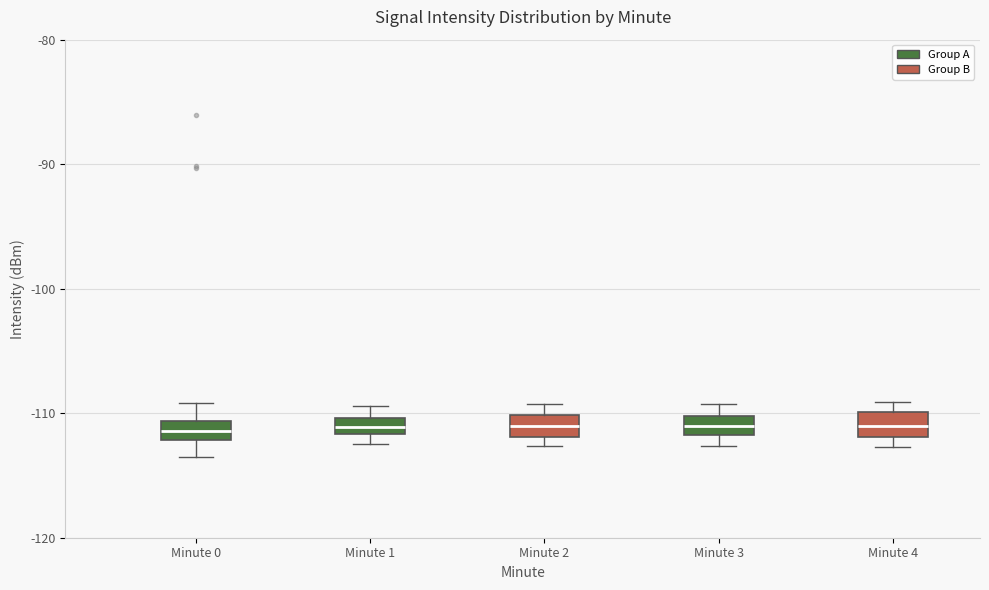

Where is the upper edge of the box for Minute 0 on the y-axis? The values are not printed on the chart, so give them approximately, as read against the axis.

-111